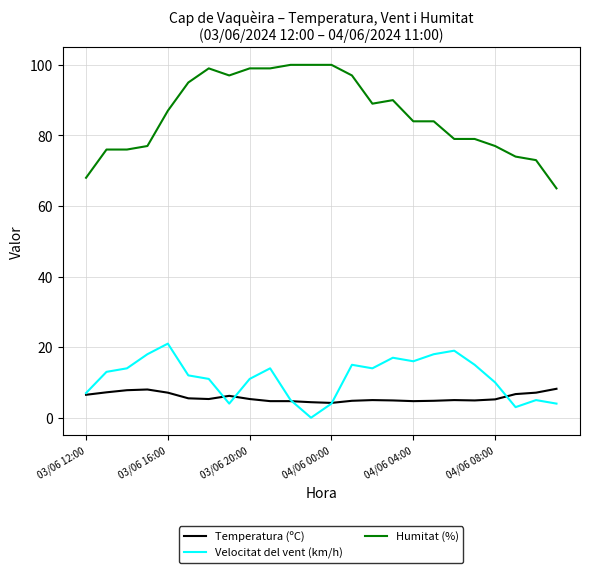

Which series has the largest total across all categories?

Humitat (%)